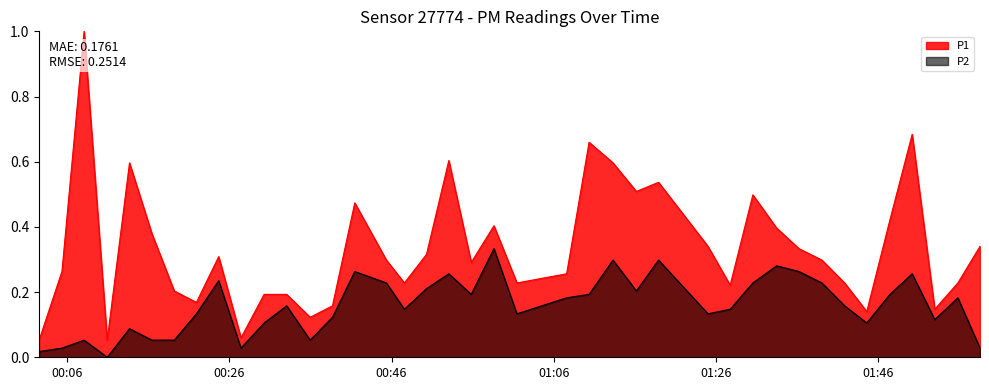

What are all the series names shown in the legend?

P1, P2